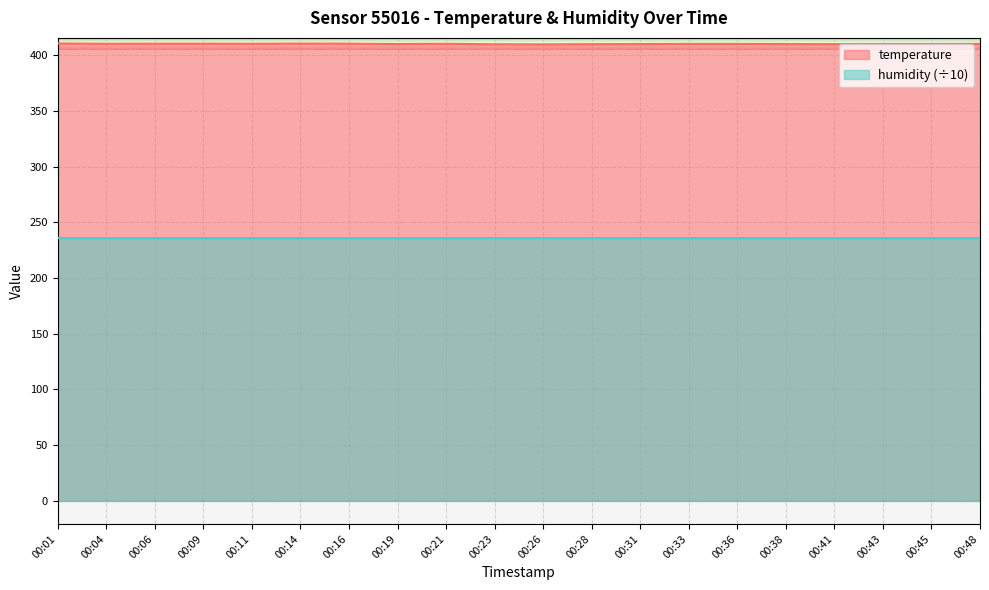

Approximately how many times larger is the value at 00:11 compared to 00:19?

1.0